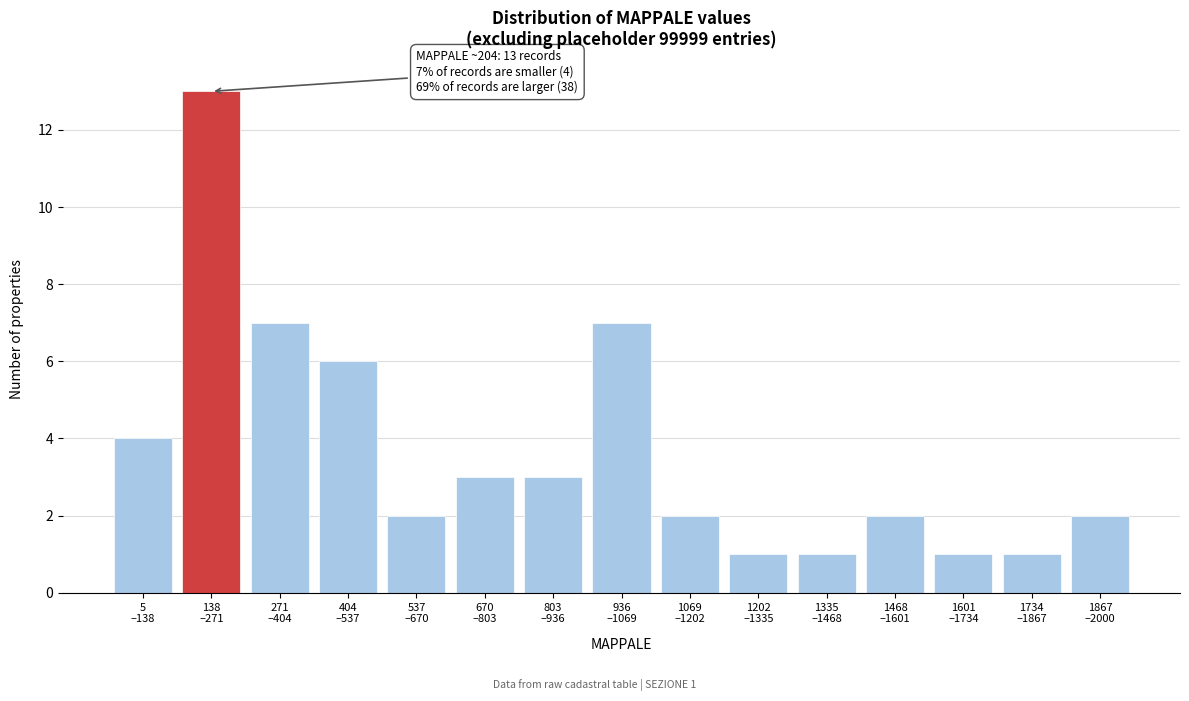

Reading left to right, extract all data points from this chart.

4	13	7	6	2	3	3	7	2	1	1	2	1	1	2